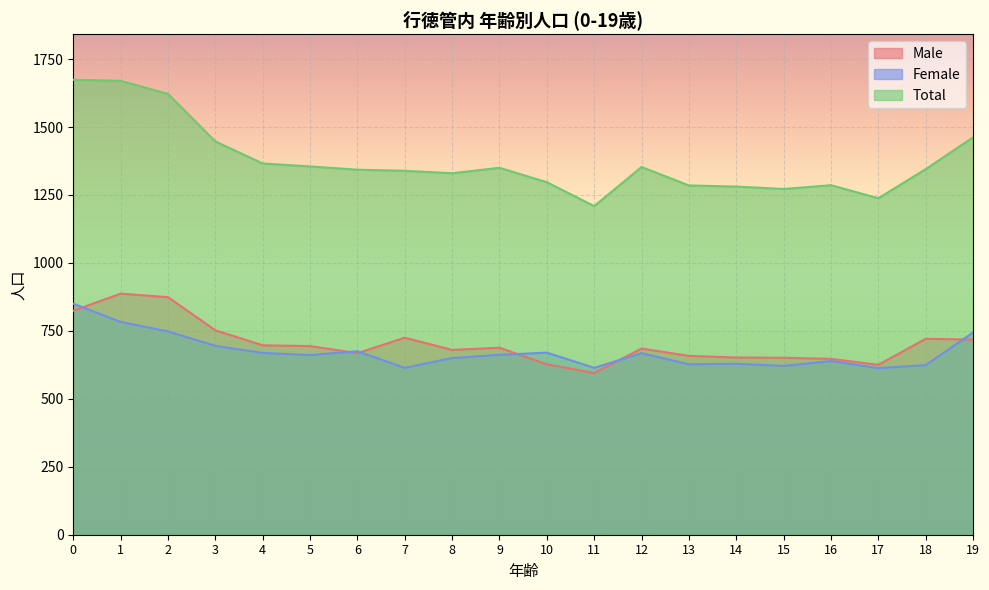

What is the difference between the Total values at 5 and 9?

5